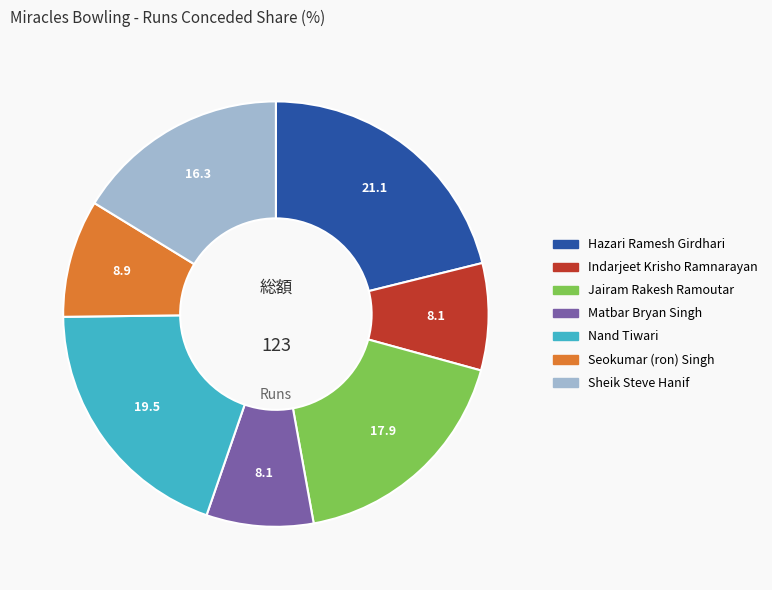

True or false: Hazari Ramesh Girdhari accounts for 21% of the total.

True